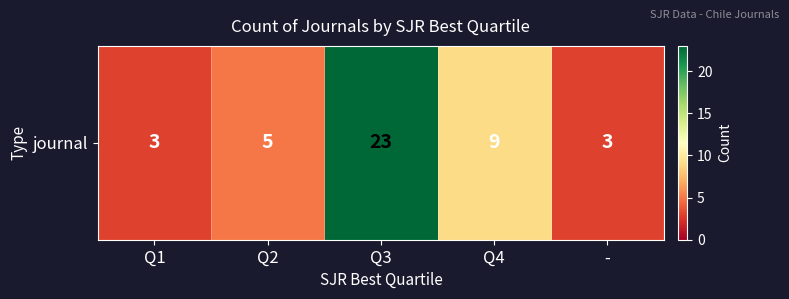

Where is the data nearest to the value 13?

Q4